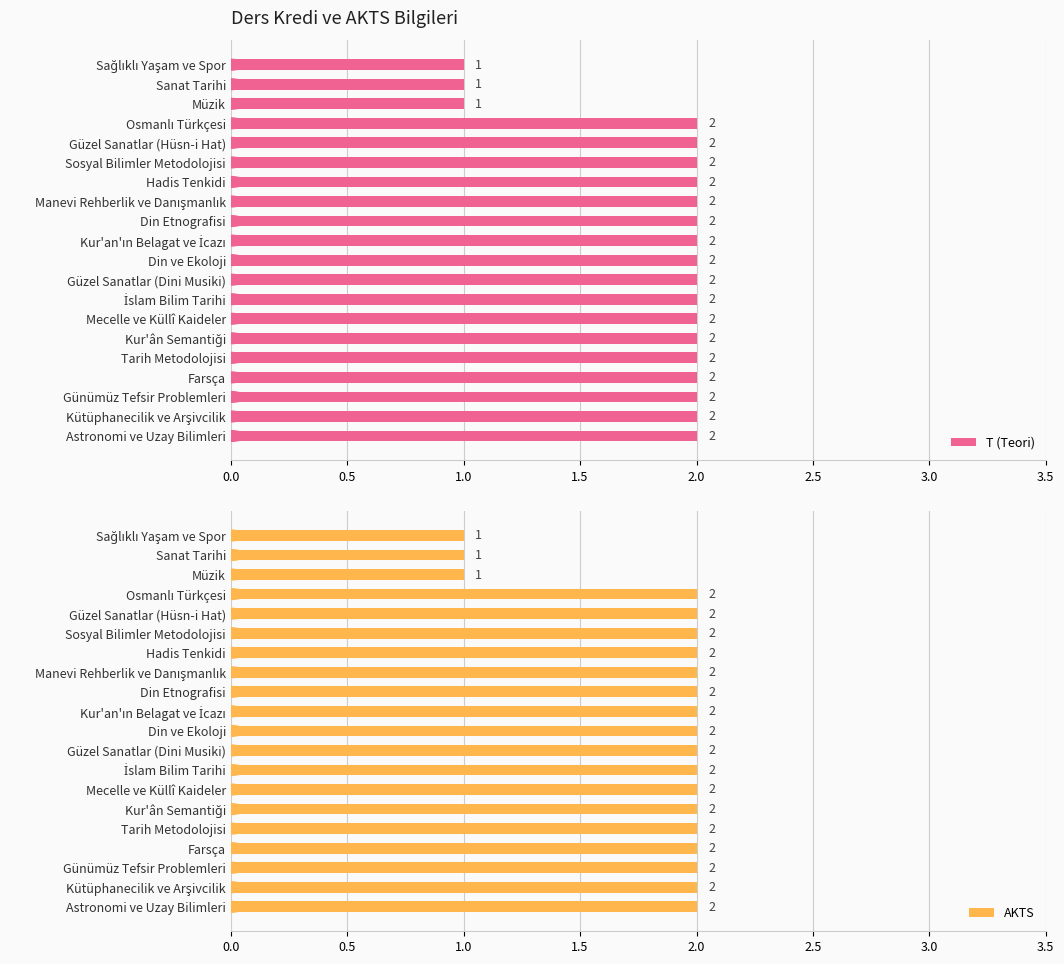

At Müzik, list the series in order from smallest to largest.

T (Teori), AKTS